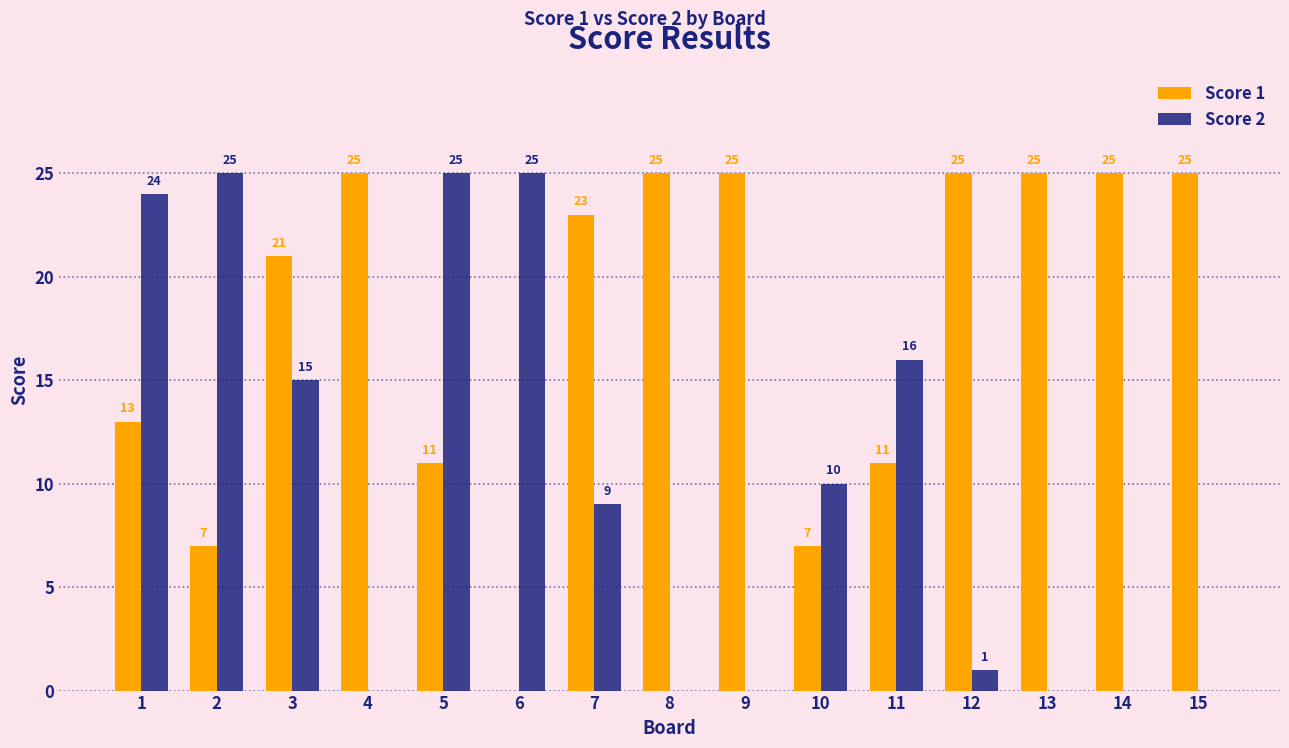

The value of Score 2 at 1 is 16. True or false?

False